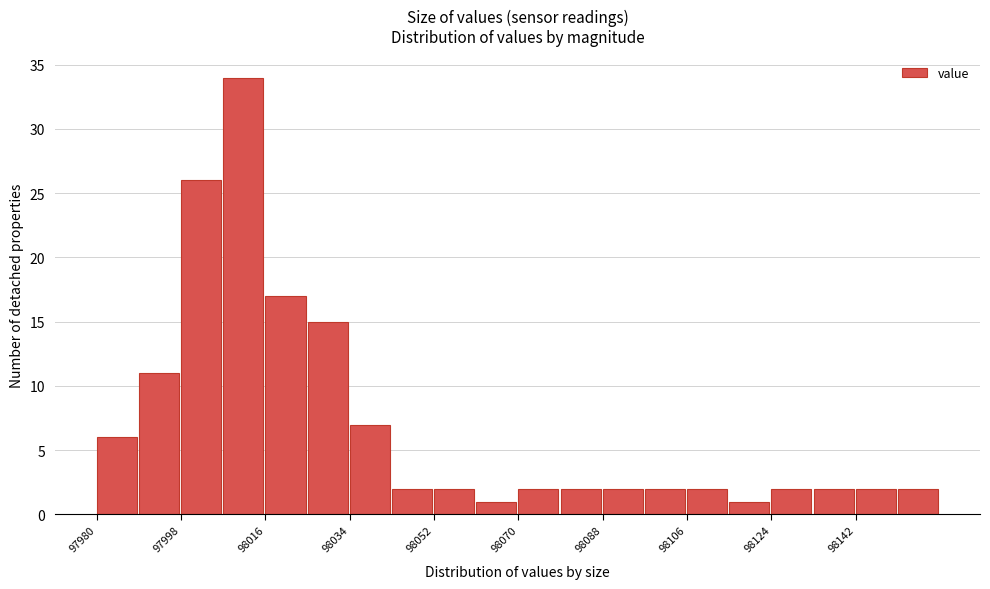

Over which range of the x-axis is the bar tallest?

98007.5 to 98016.5